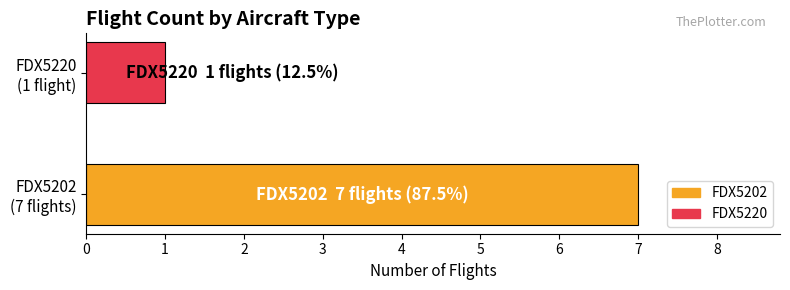

What is the sum of all values?

8